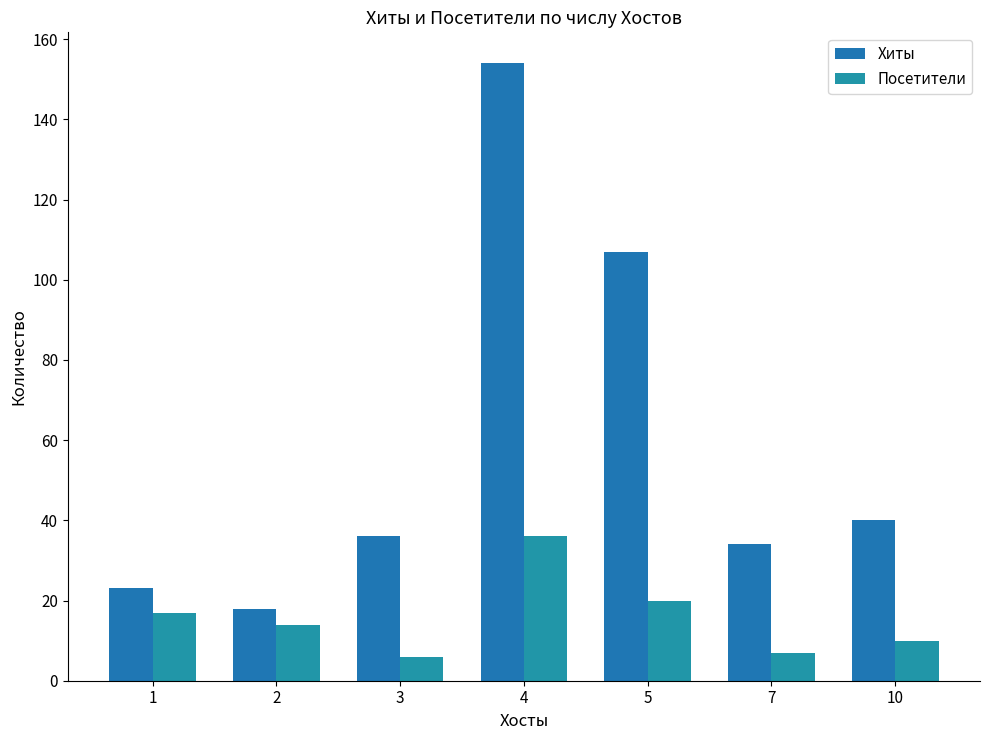

What is the total value across all series at 5?

127